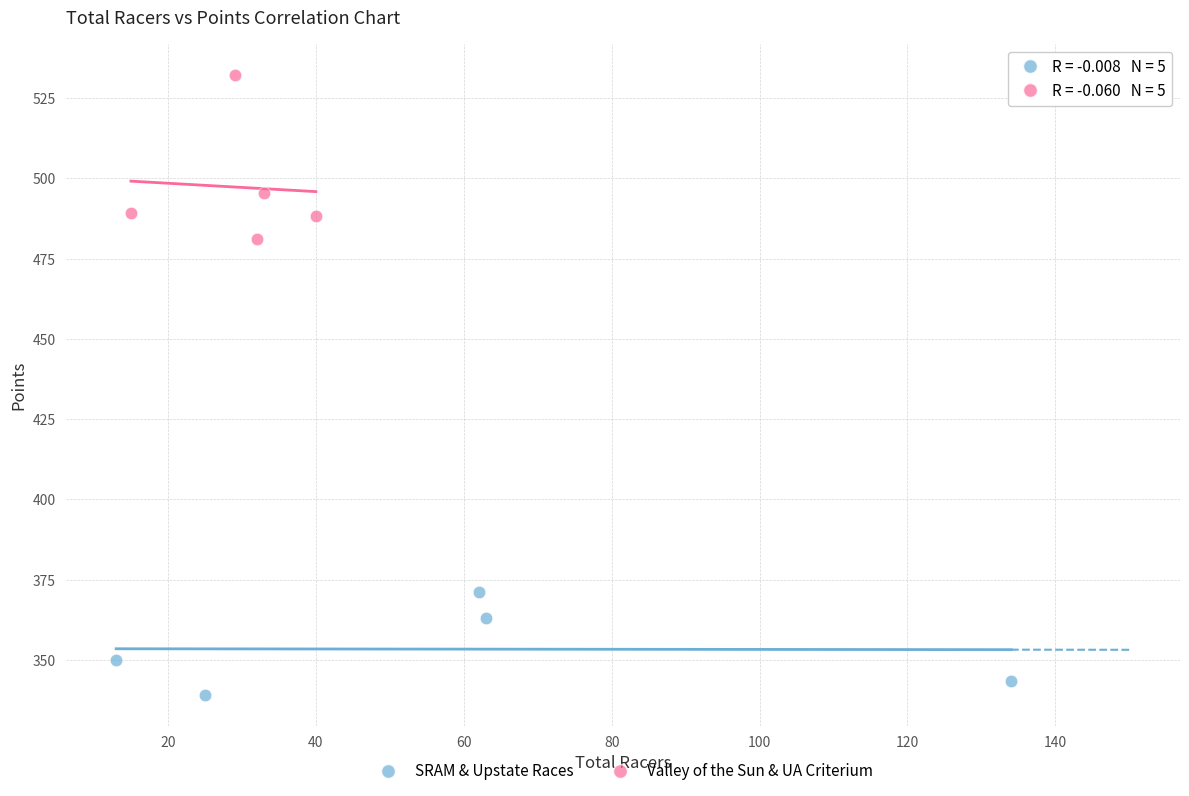

Which series has the widest spread of Y values?

Valley of the Sun & UA Criterium